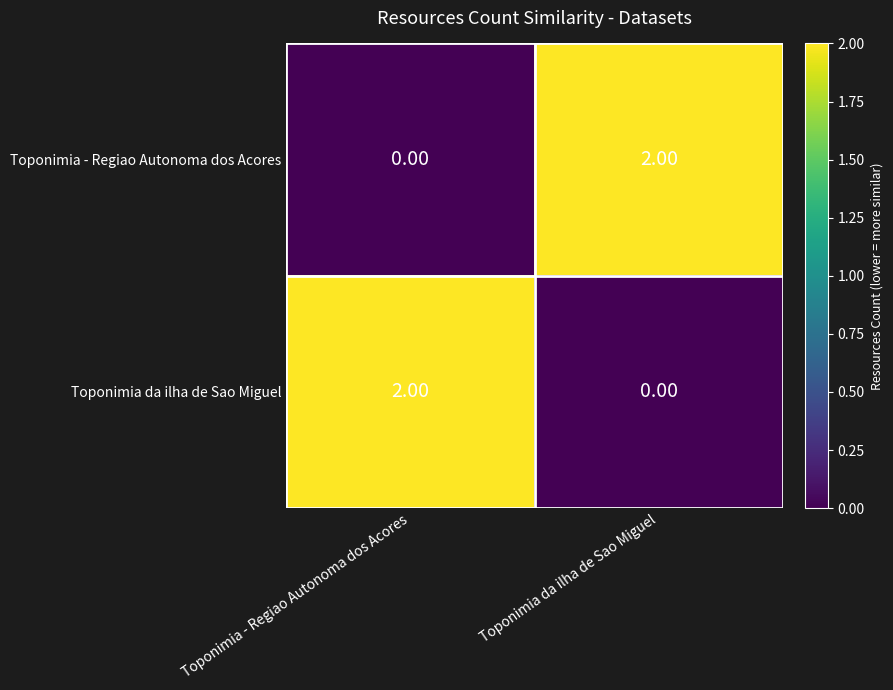

What is the spread (max minus min) of values at Toponimia - Regiao Autonoma dos Acores?

2